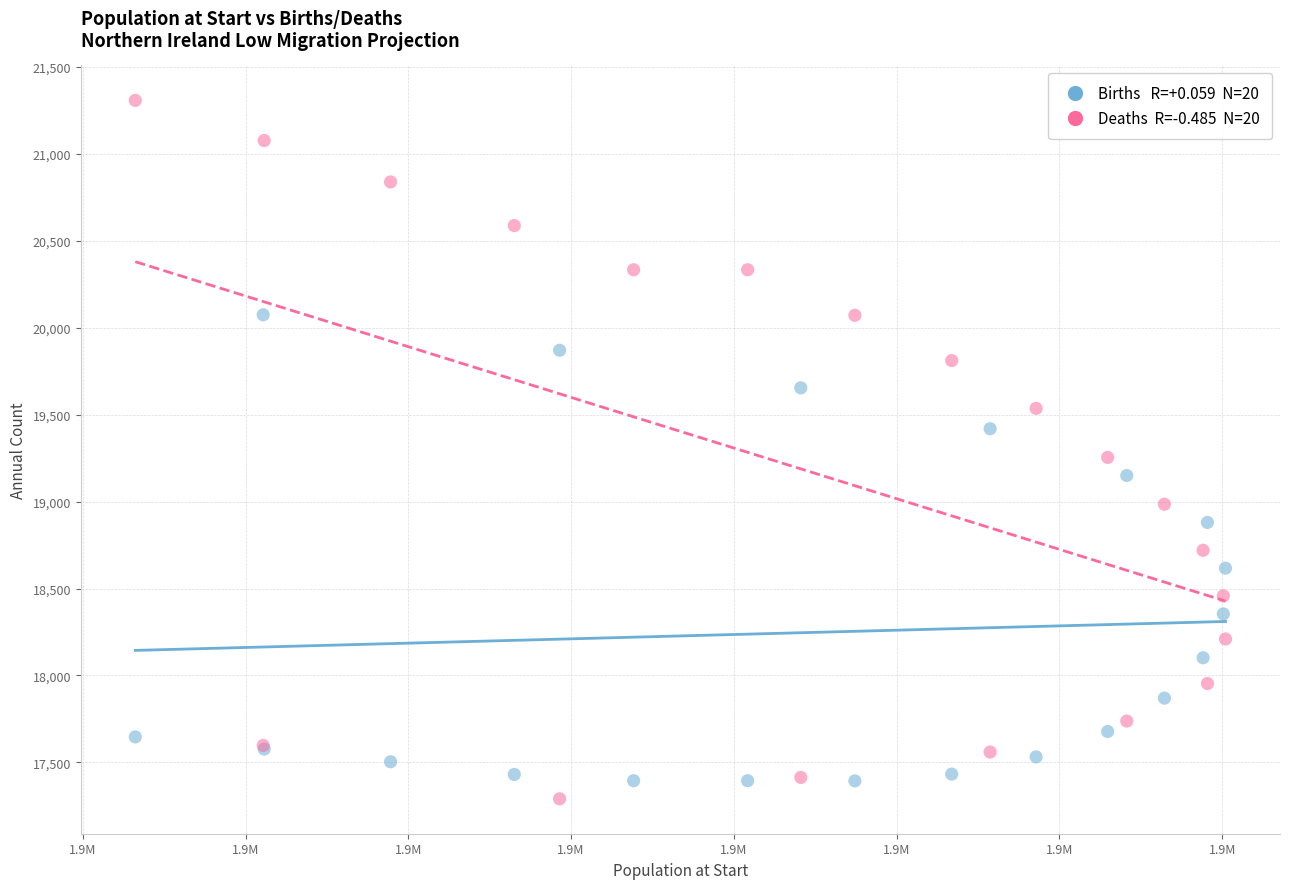

Across all series, what Y value is closest to 19299?

19254